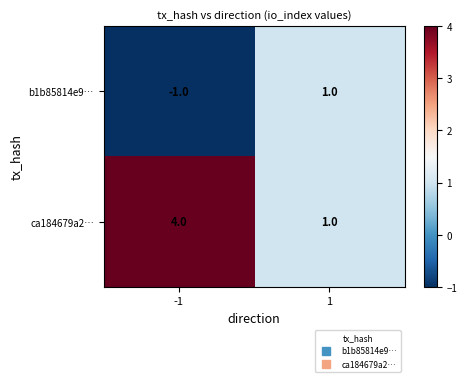

What is the difference between the maximum and minimum values in the ca184679a2… series?

3